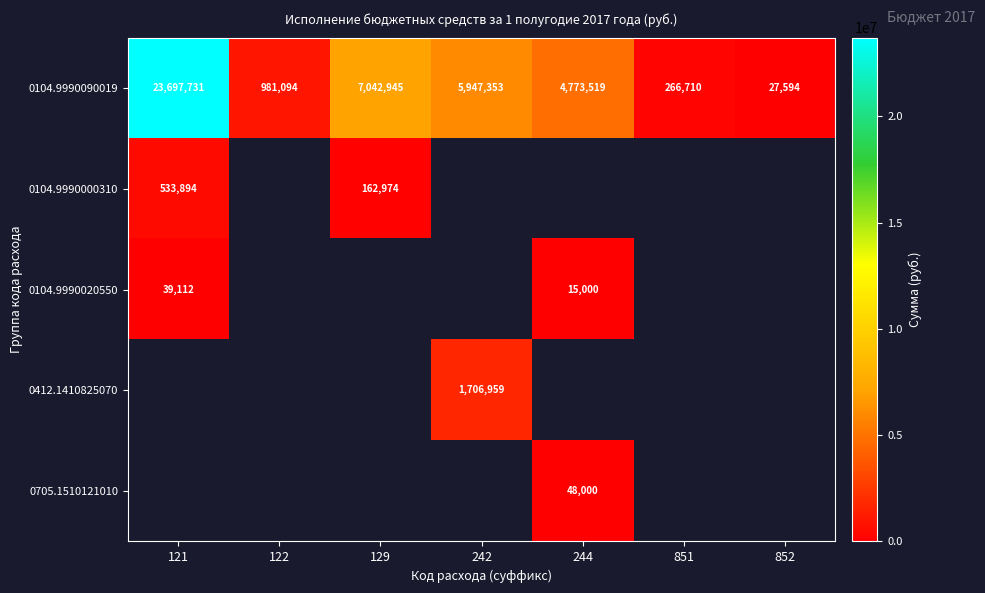

Which category has the highest value across all series?

121